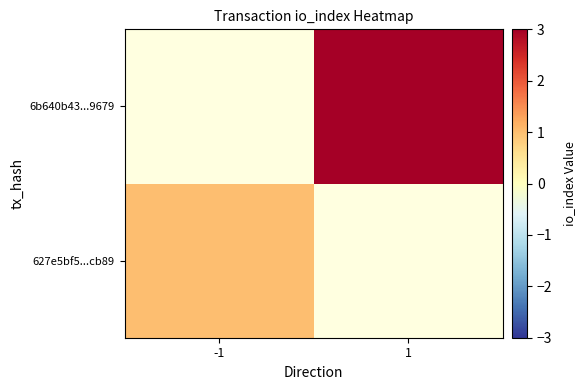

At which label does 6b640b43...9679 reach its minimum?

-1